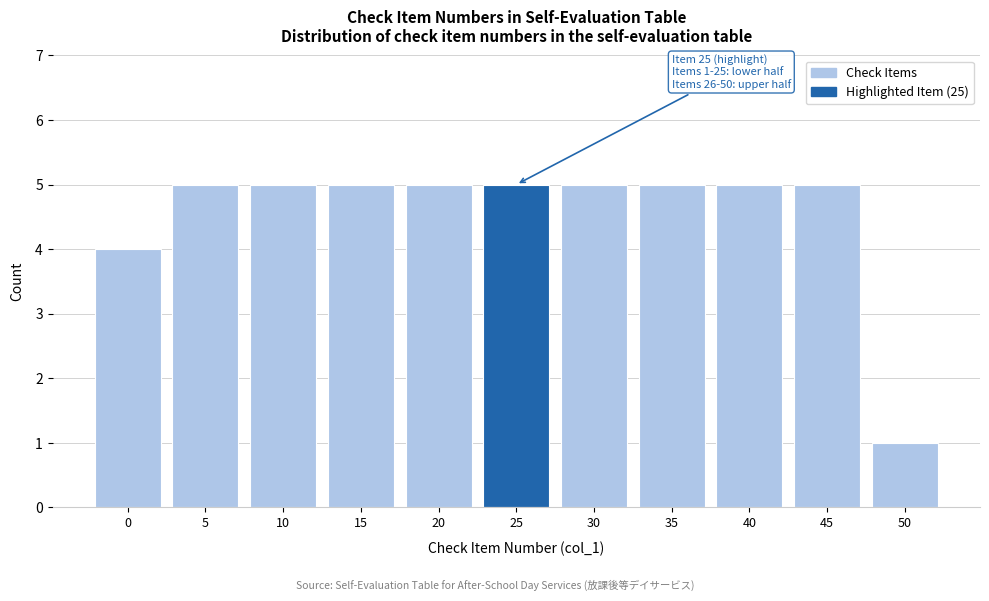

Reading left to right, transcribe all the data shown in this chart.

0=4	5=5	10=5	15=5	20=5	25=5	30=5	35=5	40=5	45=5	50=1